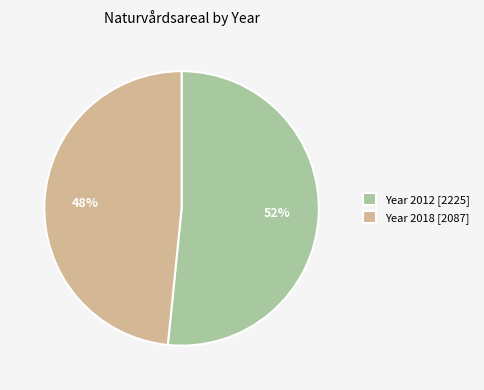

To the nearest percent, what is the combined percentage of Year 2012 [2225] and Year 2018 [2087]?

100%